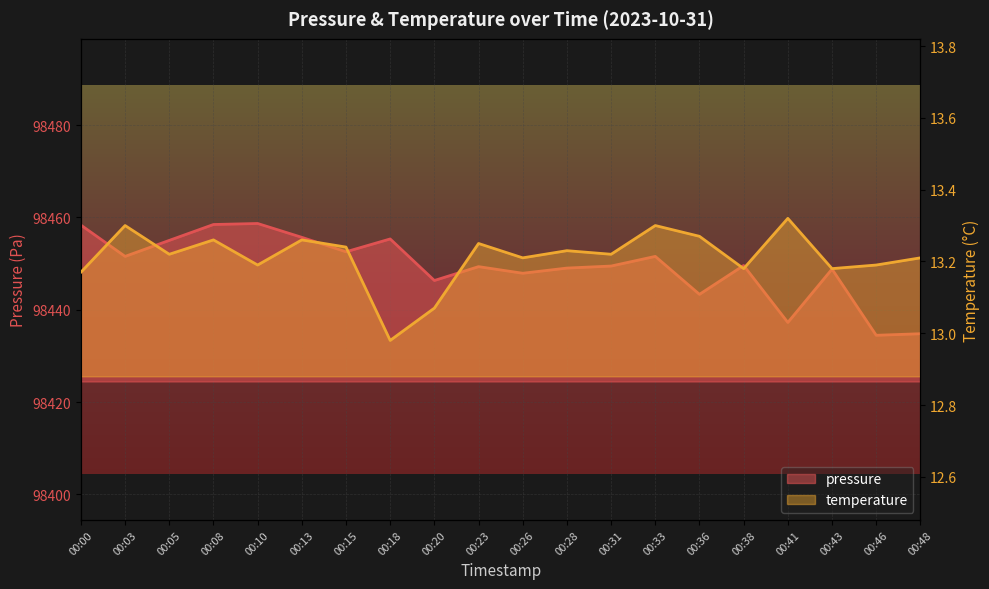

What is the difference between the highest and lowest values at 00:03?

98438.3